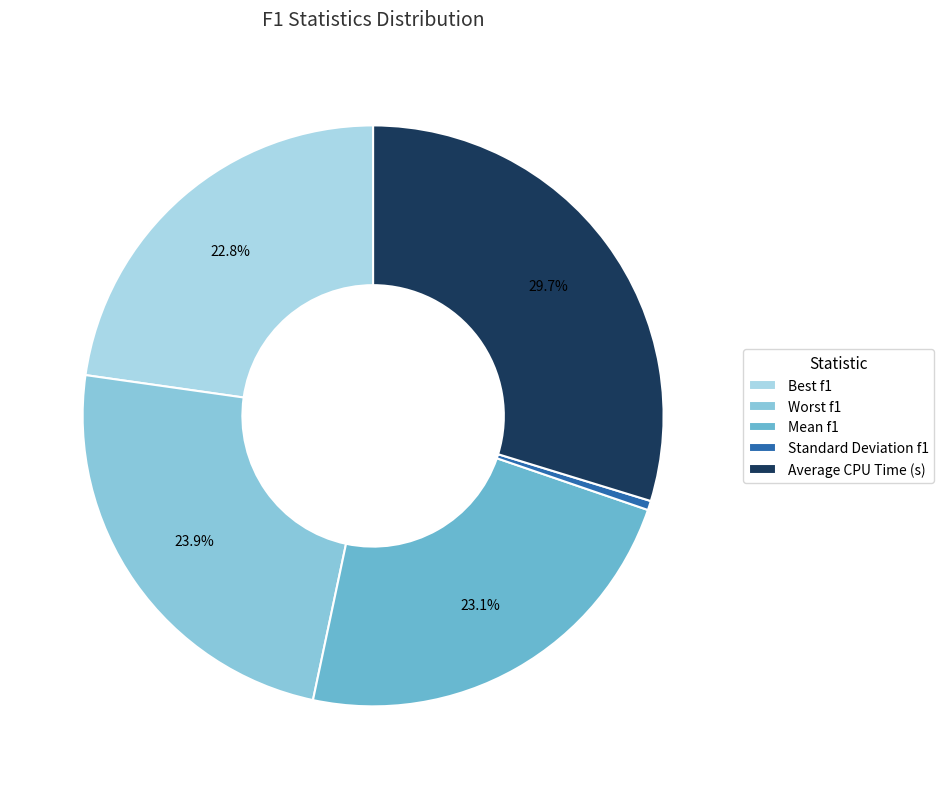

Is the sum of Standard Deviation f1 and Best f1 greater than half?

No